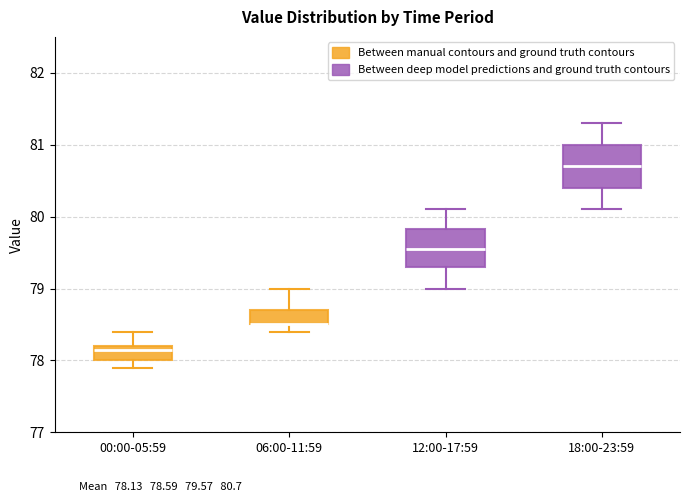

Where is the lower edge of the box for 00:00-05:59 on the y-axis? The values are not printed on the chart, so give them approximately, as read against the axis.

78.0